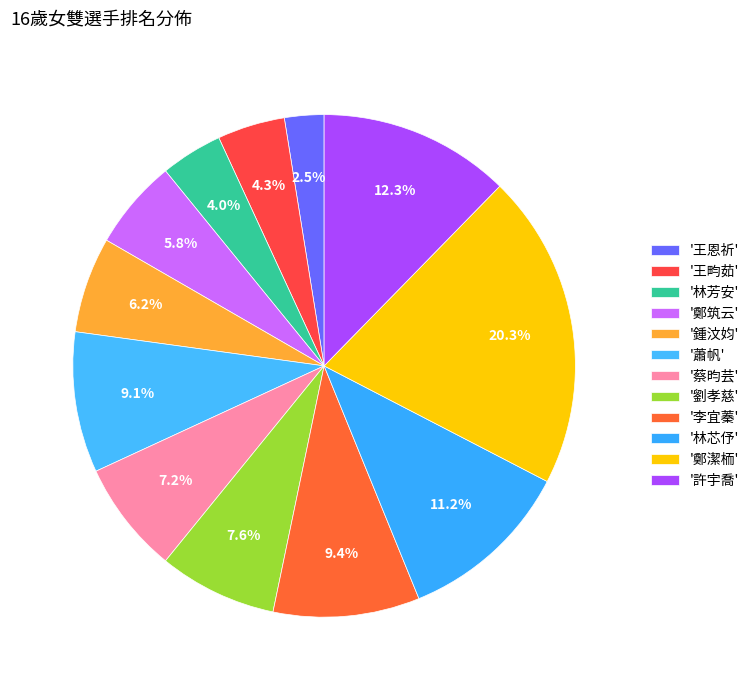

How many slices are in this pie chart?

12